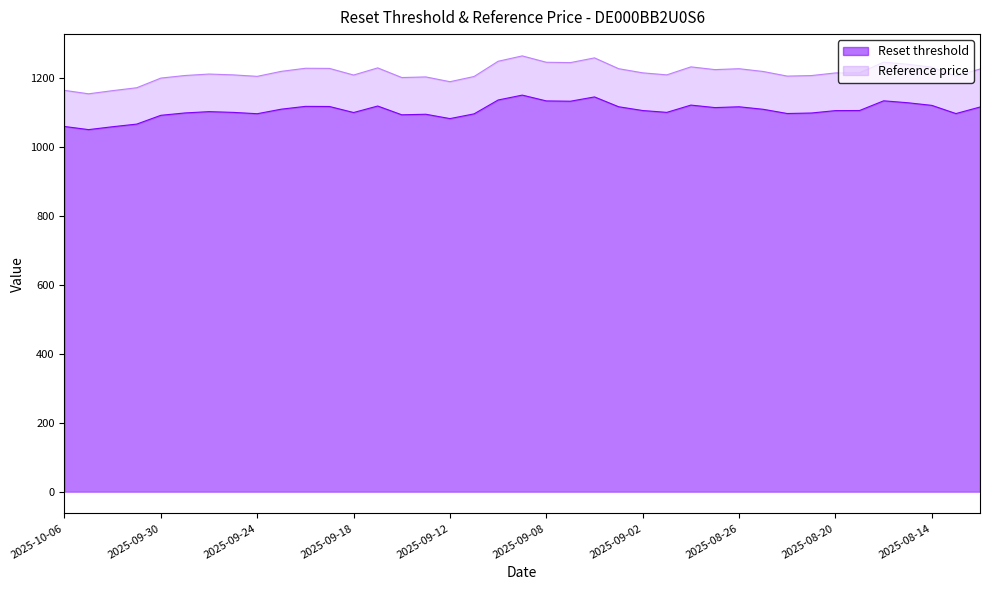

The value of Reset threshold at 2025-09-04 is 439.0. True or false?

False